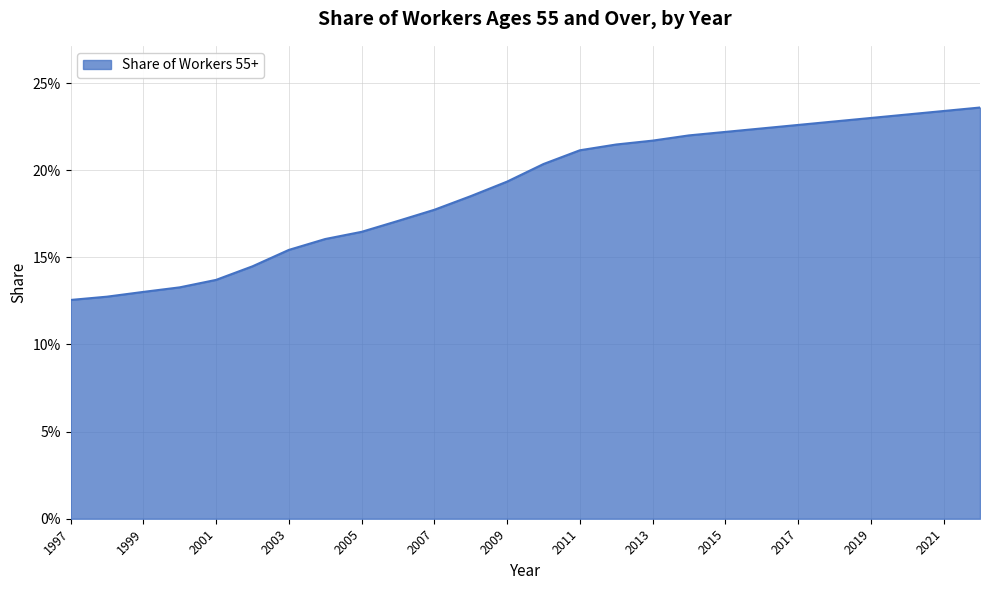

Does the chart have visible grid lines?

Yes